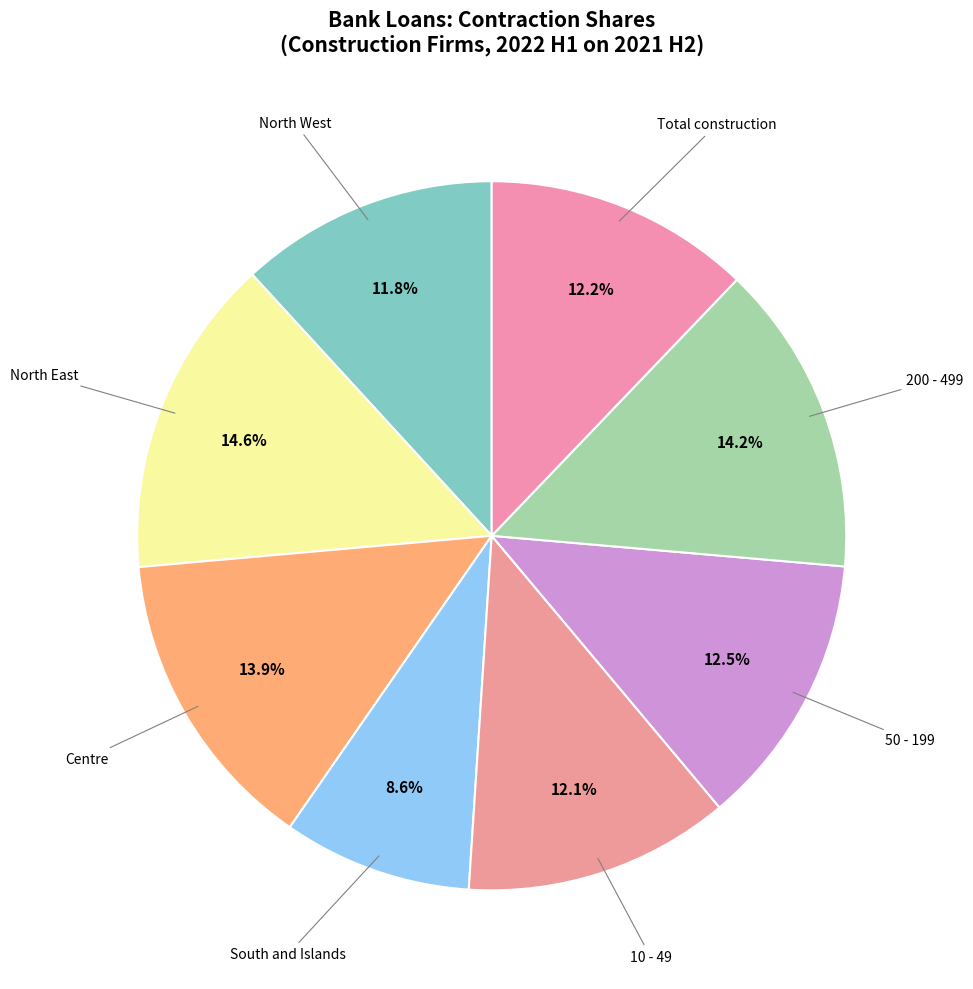

To the nearest percent, what is the difference between the largest and smallest slice percentages?

6%